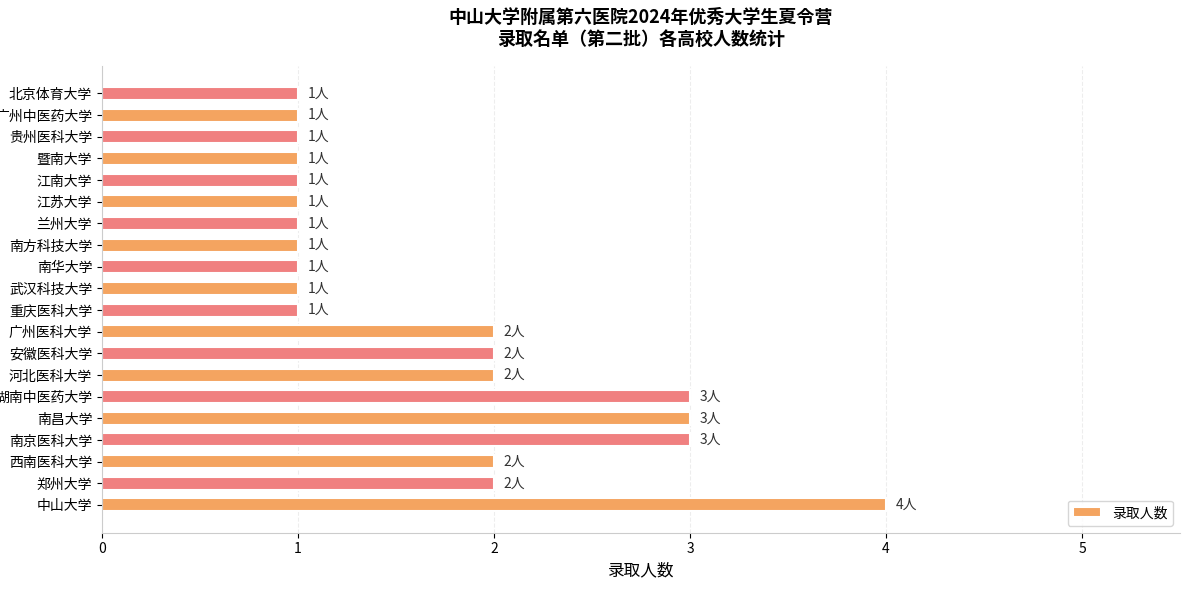

What is the maximum value shown in the chart?

4